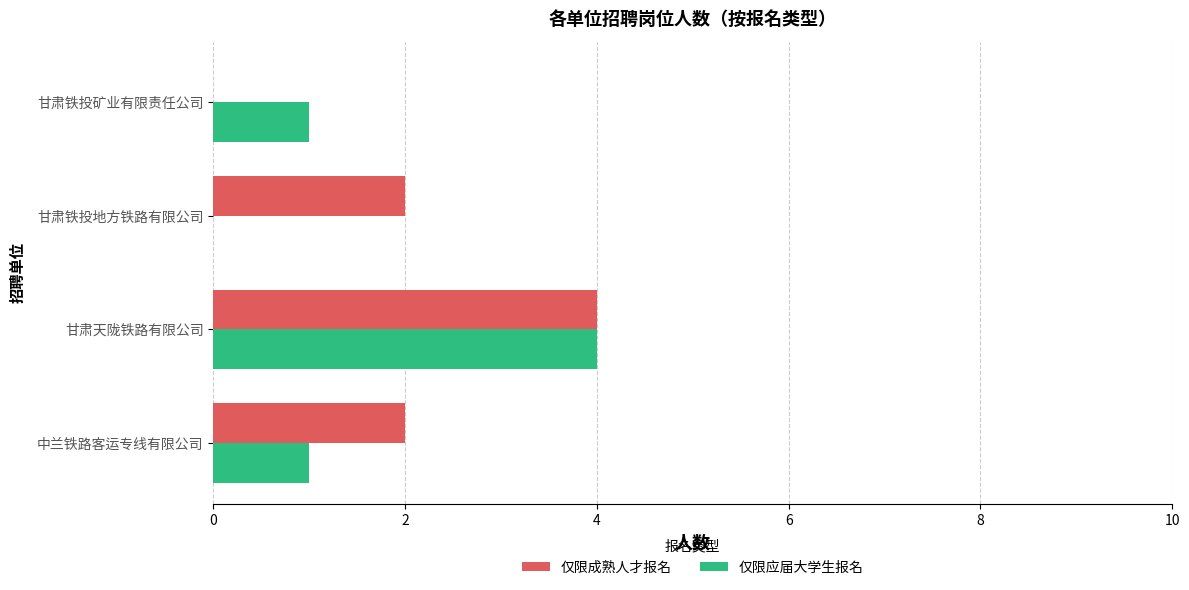

Is it true that 仅限成熟人才报名 equals 3 at 甘肃铁投地方铁路有限公司?

False